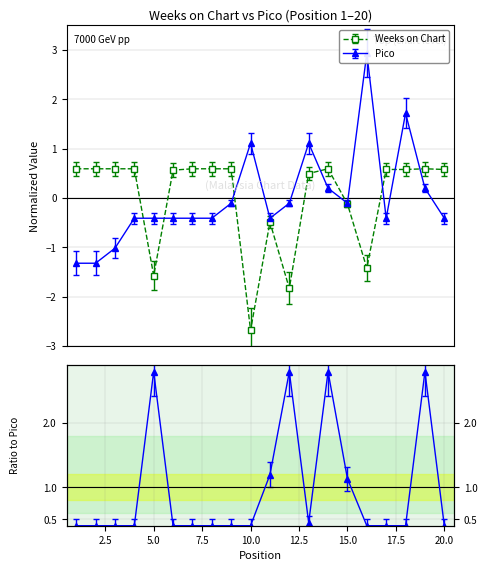

Which series has the largest total across all categories?

Pico